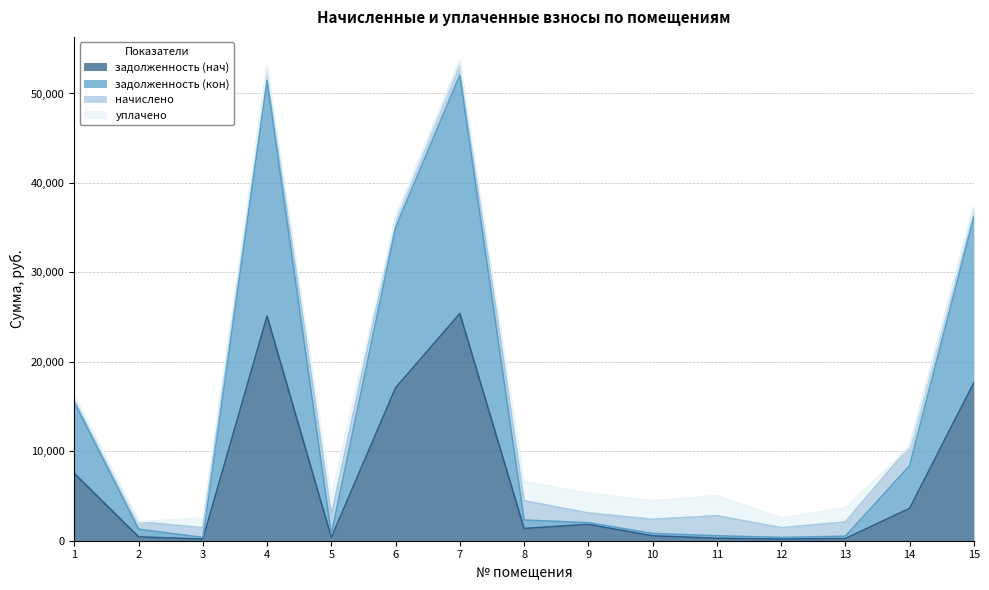

True or false: задолженность (кон) and задолженность (нач) cross at least once.

False